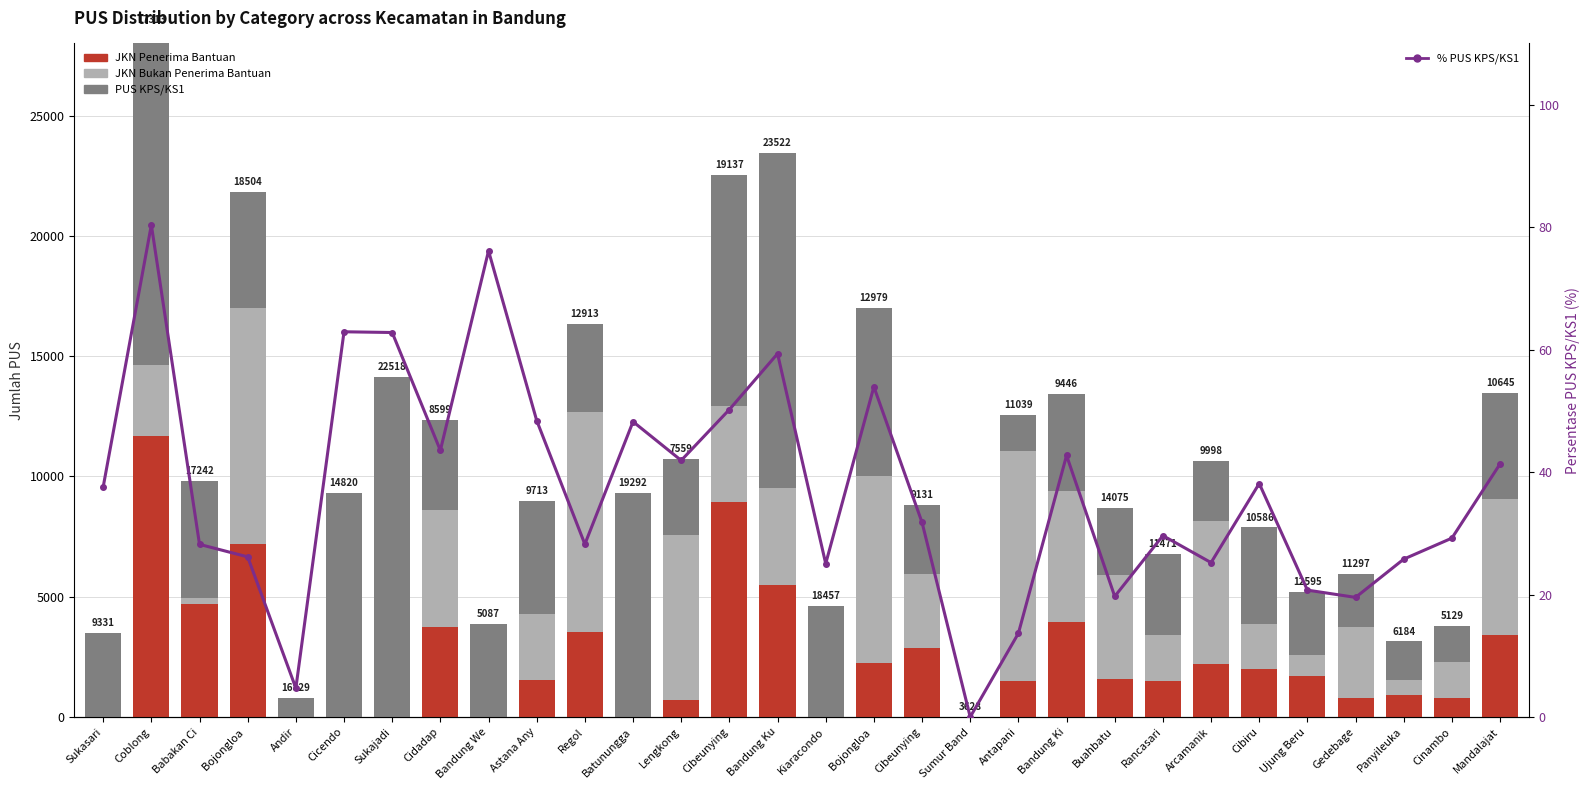

List the labels in order of jml_pus_jkn_bukan_penerima_bantuan value, smallest first.

Sukasari, Andir, Cicendo, Sukajadi, Bandung We, Batunungga, Kiaracondo, Sumur Band, Babakan Ci, Panyileuka, Ujung Beru, Cinambo, Cibiru, Rancasari, Astana Any, Gedebage, Coblong, Cibeunying, Cibeunying, Bandung Ku, Buahbatu, Cidadap, Bandung Ki, Mandalajat, Arcamanik, Lengkong, Bojongloa , Regol, Antapani, Bojongloa 